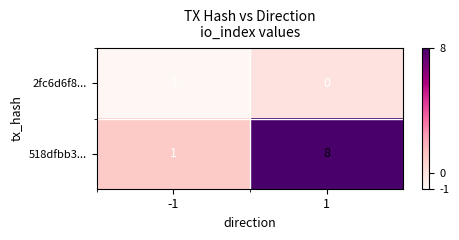

What is the smallest value displayed?

-1